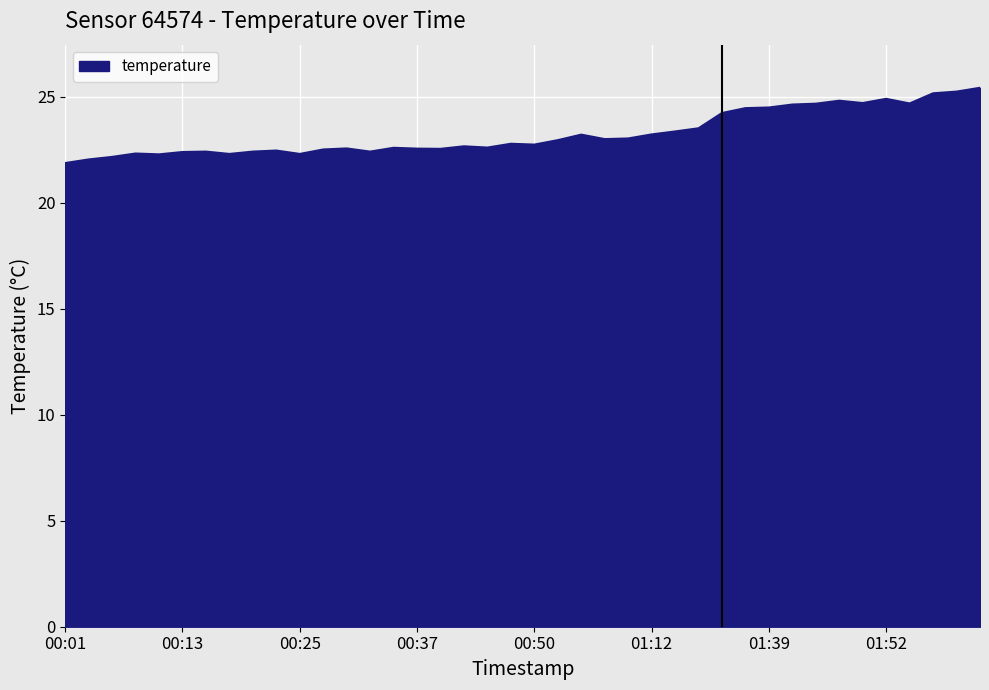

What is the greatest value displayed?

25.4